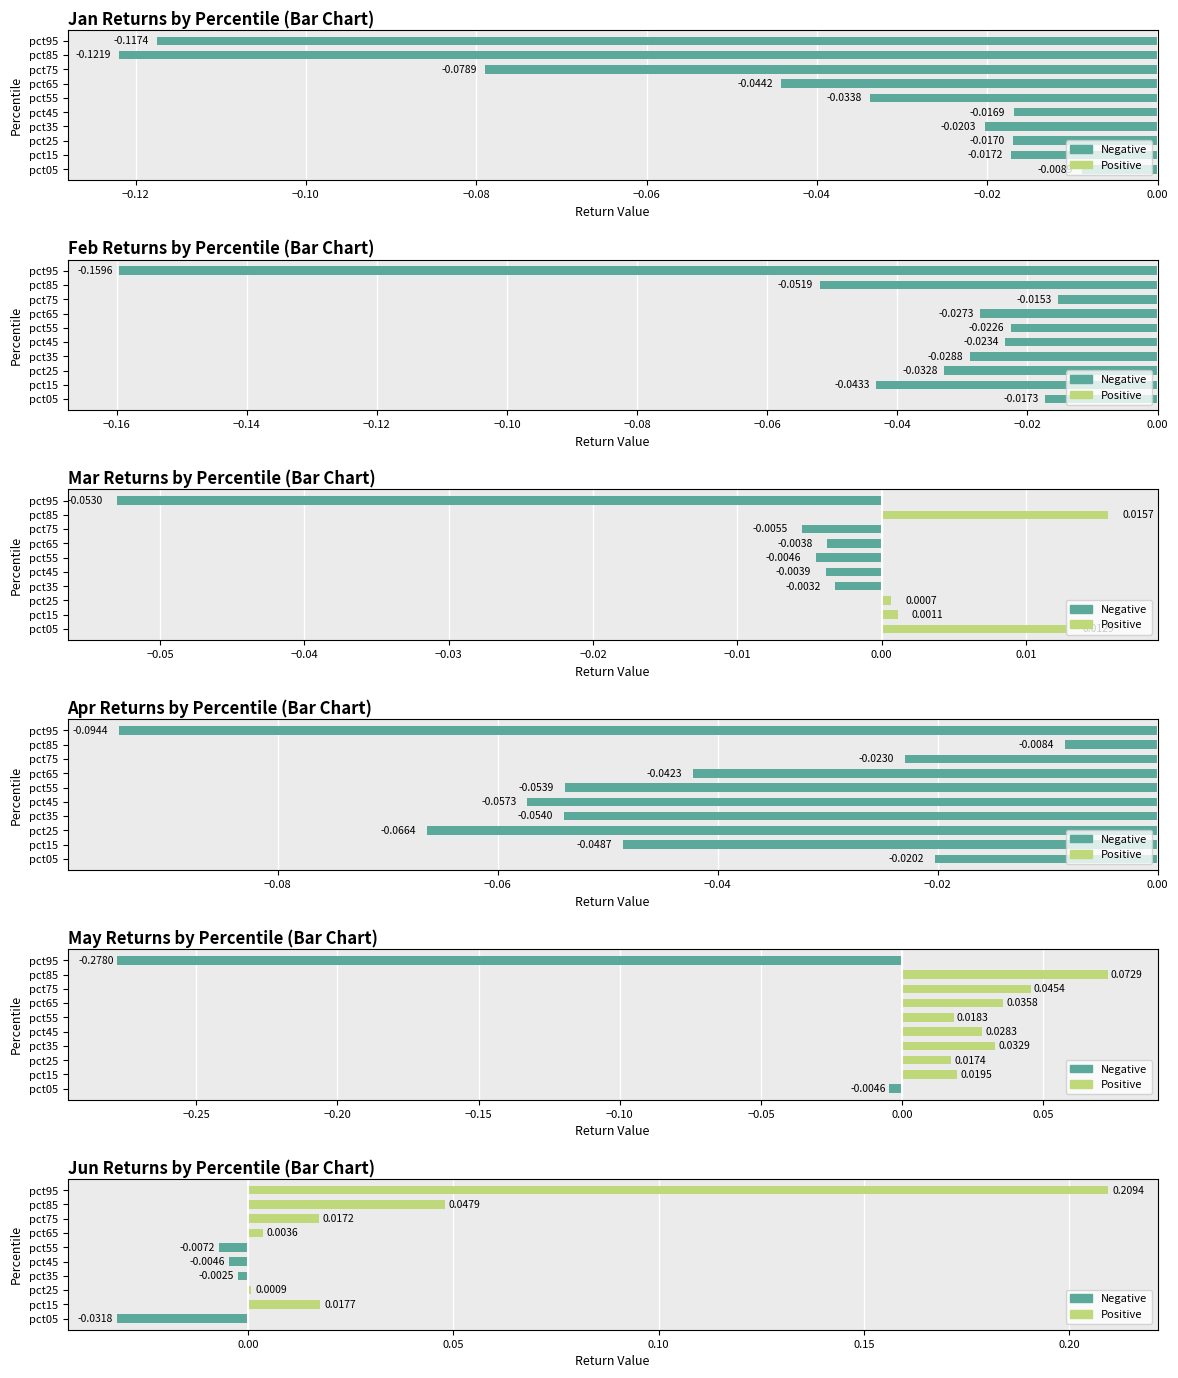

Does the chart contain stacked bars?

No